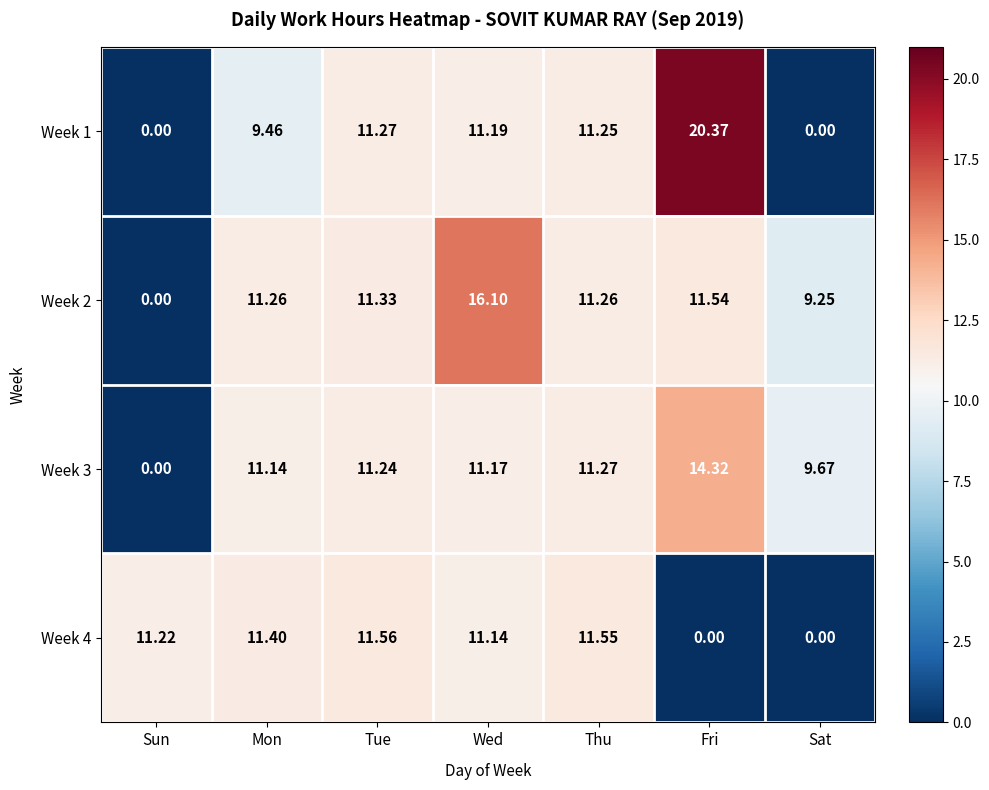

Where does the Week 1 series first go above 11?

Tue